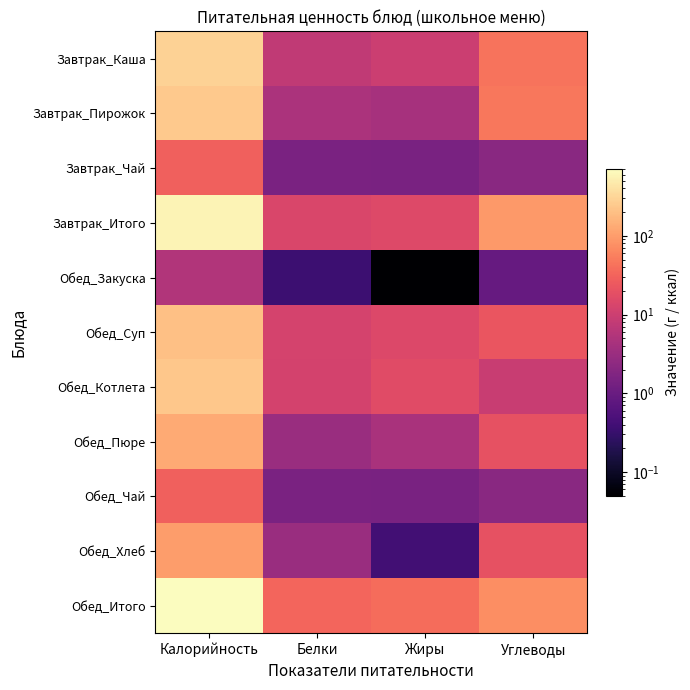

What is the difference between the highest and lowest values at Калорийность?

703.4